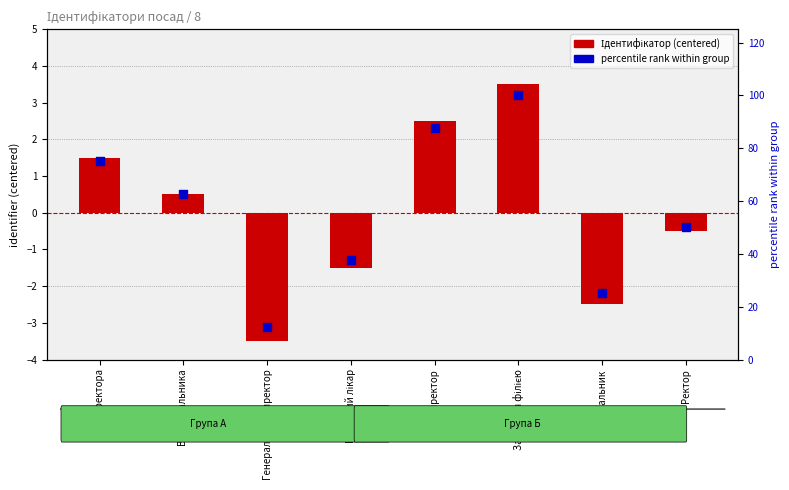

Which series has the largest total across all categories?

Percentile rank